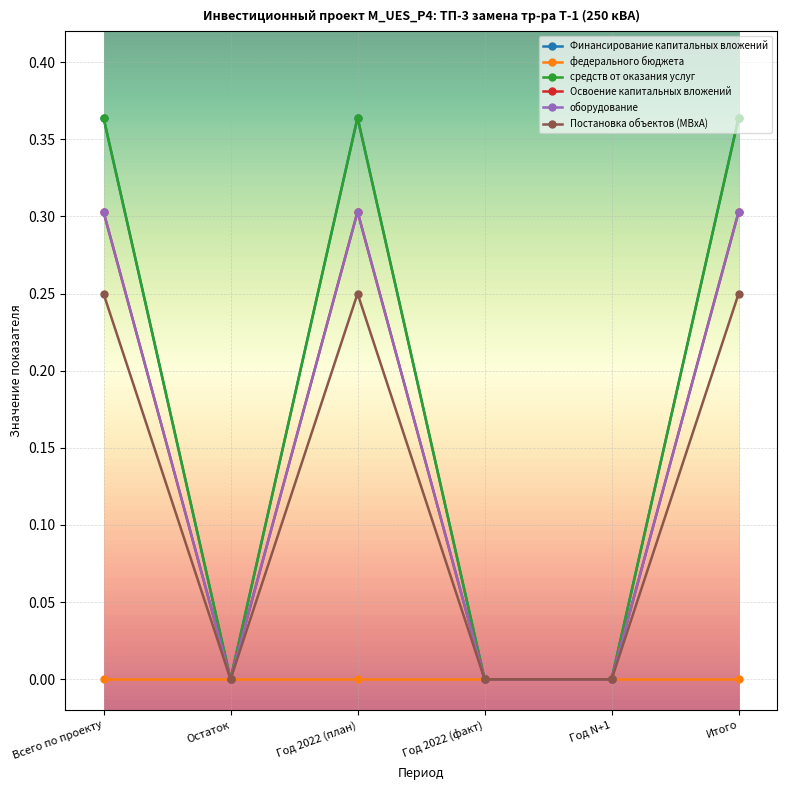

Is it true that средств от оказания услуг equals 0.1 at Год N+1?

False